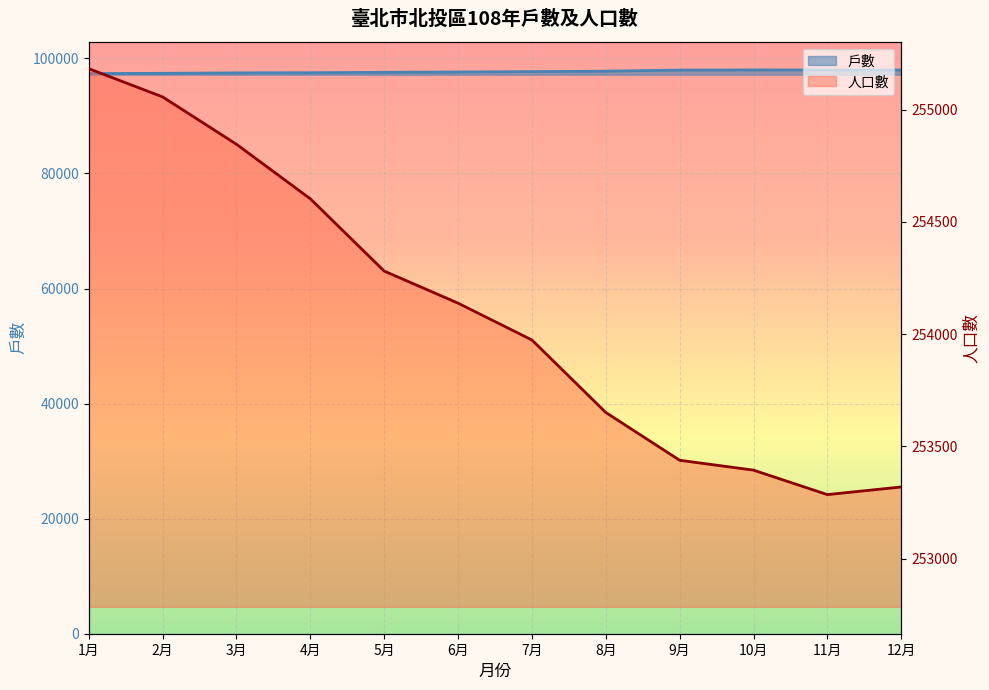

Where does the 人口數_line series first go above 254138?

1月